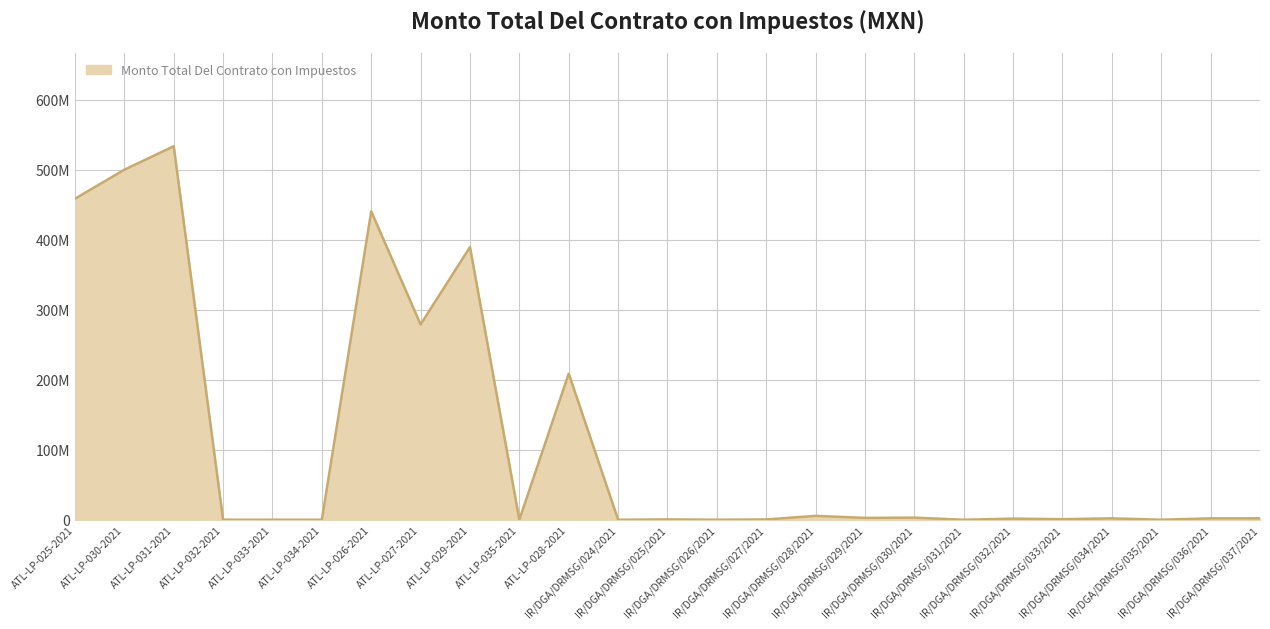

What is the sum of the values at IR/DGA/DRMSG/037/2021 and ATL-LP-026-2021?

442506859.0